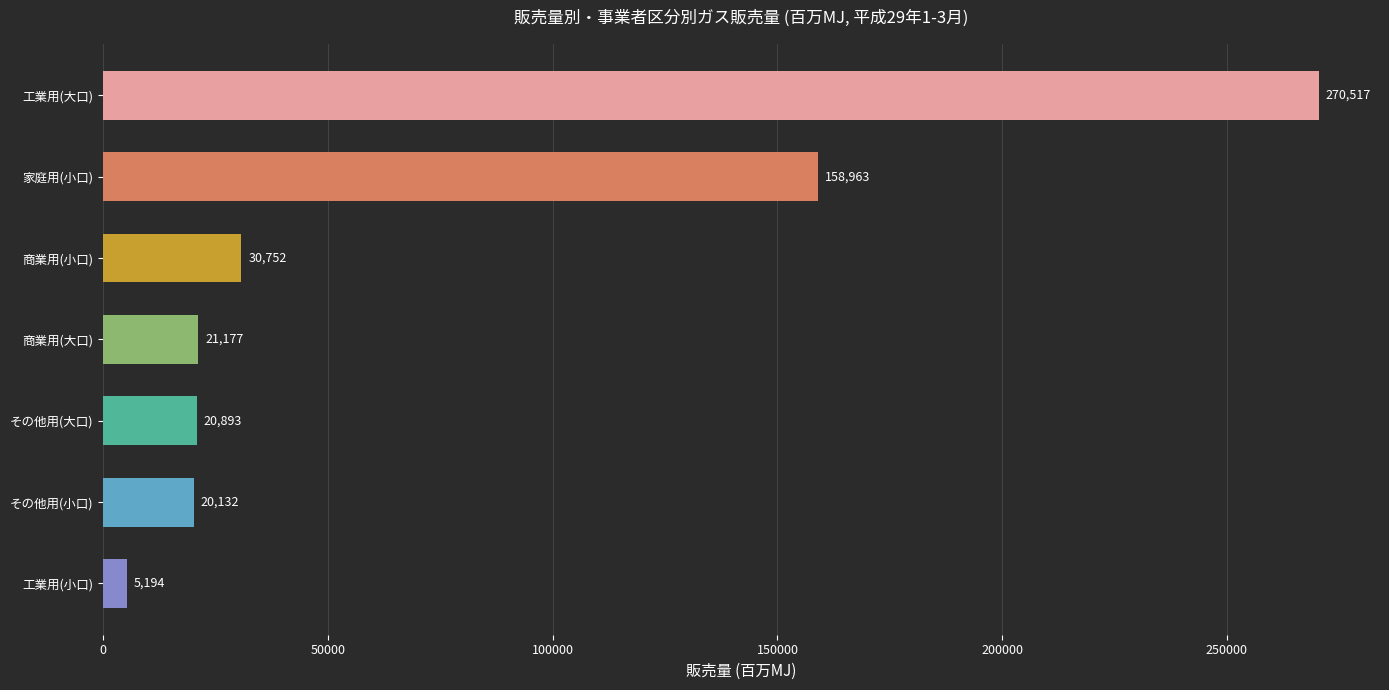

What is the difference between the second highest and second lowest values?

138831